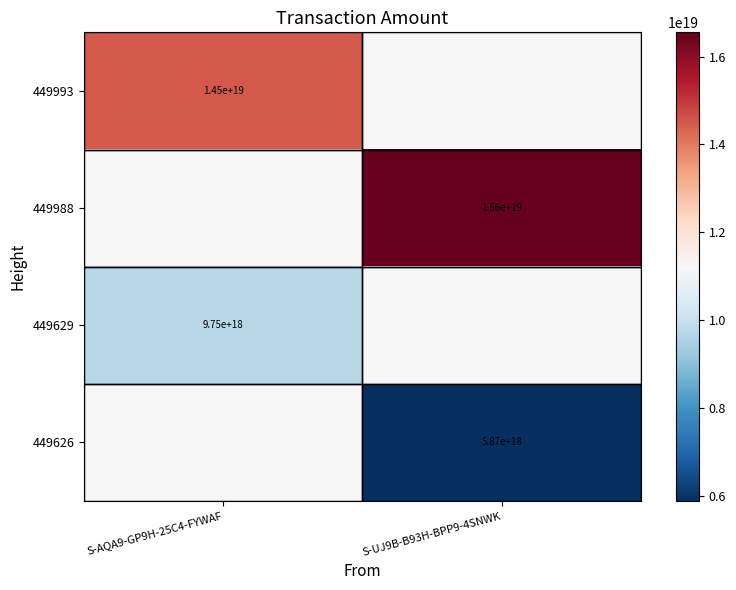

Is it true that 449993 equals 4209115313117906432 at S-AQA9-GP9H-25C4-FYWAF?

False